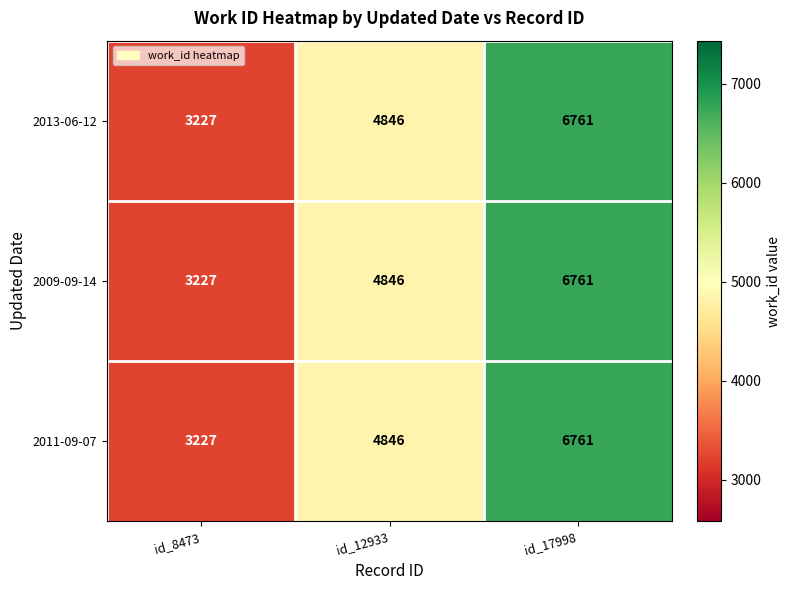

How many series are shown in this chart?

3